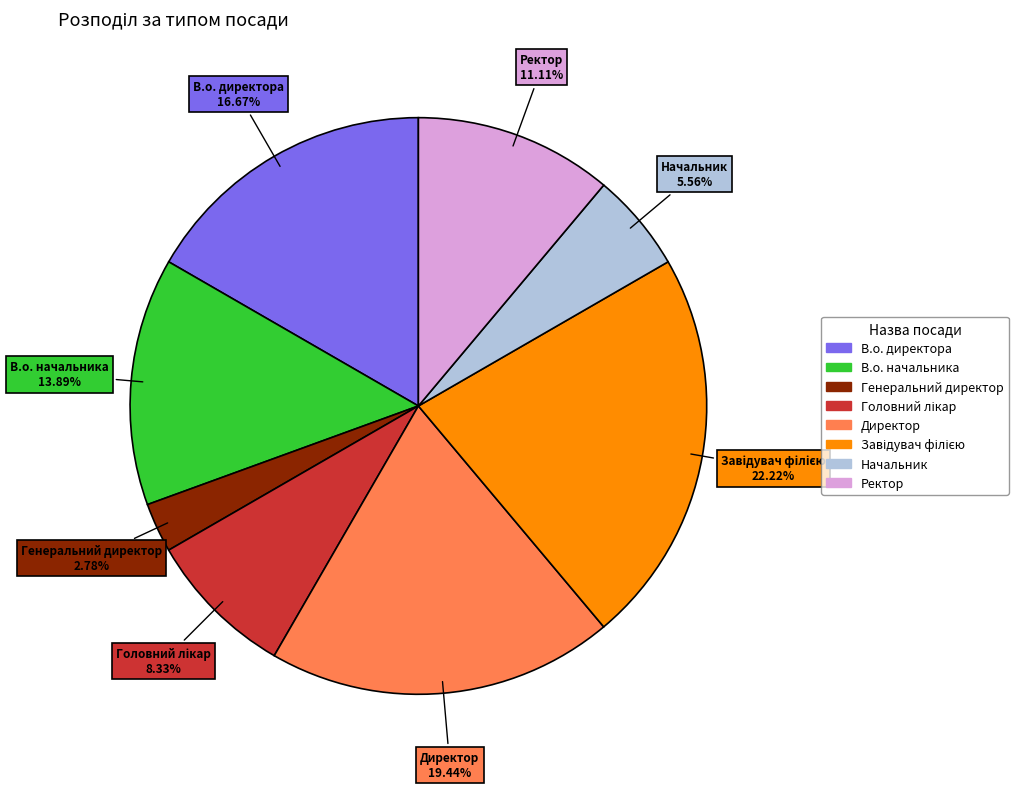

Which category has the smallest portion of the pie?

Генеральний директор